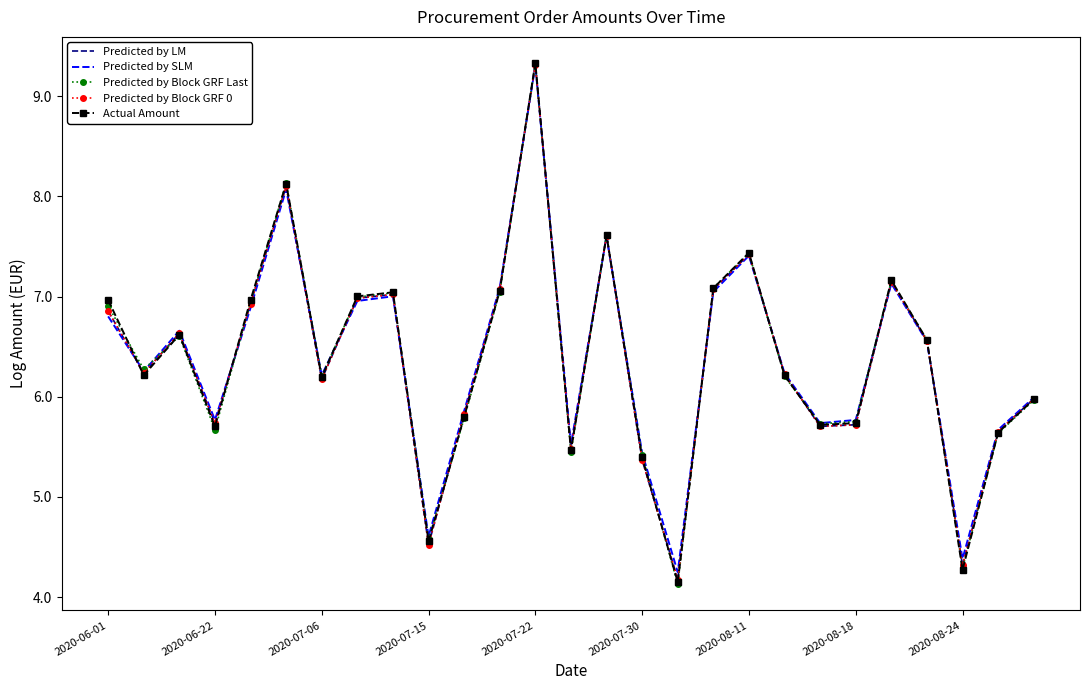

How many data points in Predicted by SLM are less than 6?

11